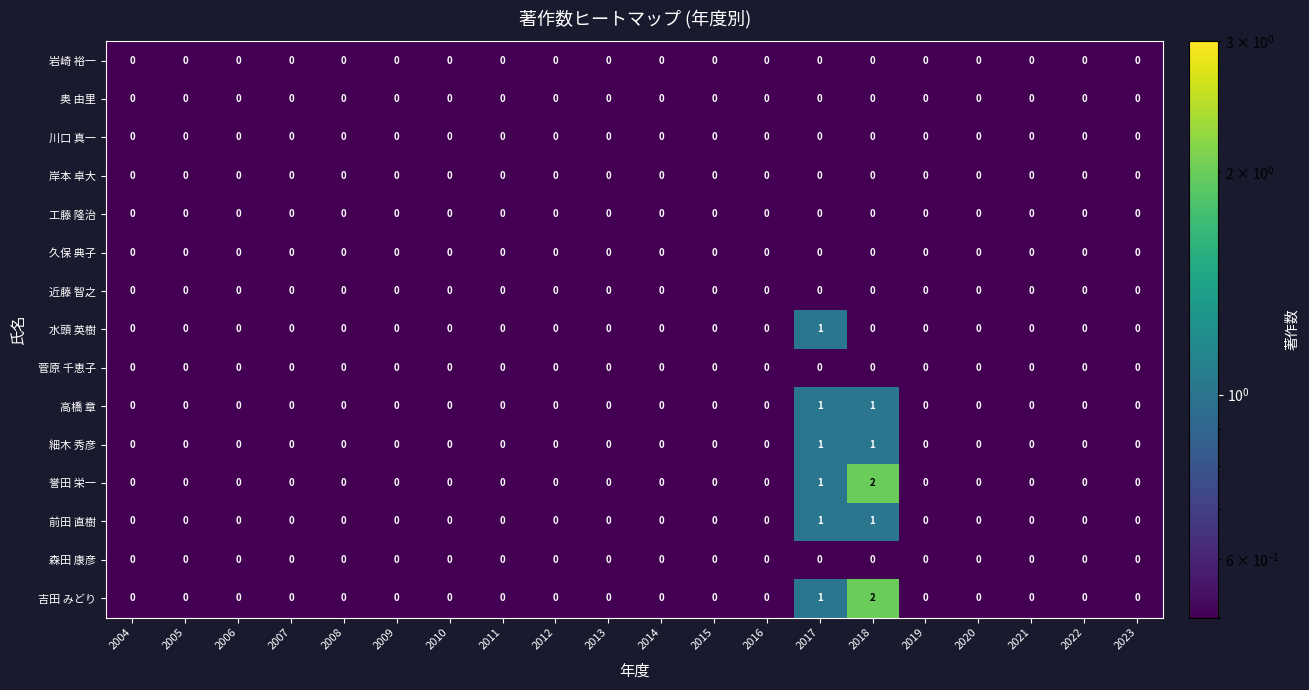

How many 誉田 栄一 values are between 0 and 1?

19